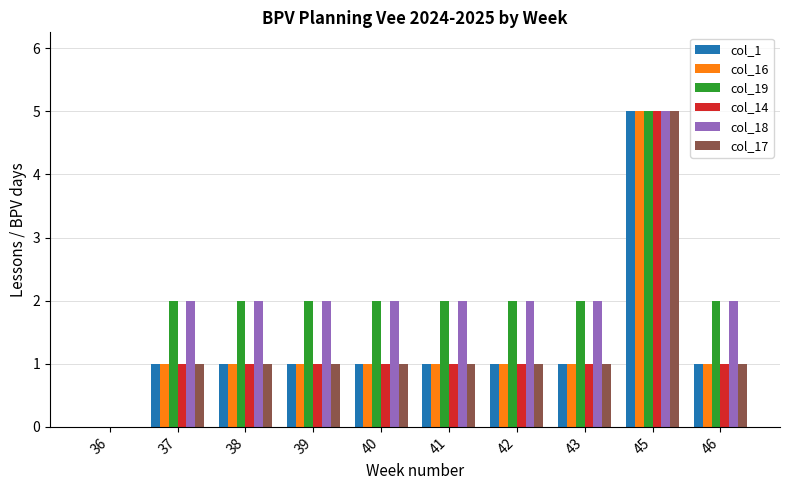

Reading left to right, list all the values displayed in this chart.

col_1: 36=0	37=1	38=1	39=1	40=1	41=1	42=1	43=1	45=5	46=1
col_16: 36=0	37=1	38=1	39=1	40=1	41=1	42=1	43=1	45=5	46=1
col_19: 36=0	37=2	38=2	39=2	40=2	41=2	42=2	43=2	45=5	46=2
col_14: 36=0	37=1	38=1	39=1	40=1	41=1	42=1	43=1	45=5	46=1
col_18: 36=0	37=2	38=2	39=2	40=2	41=2	42=2	43=2	45=5	46=2
col_17: 36=0	37=1	38=1	39=1	40=1	41=1	42=1	43=1	45=5	46=1